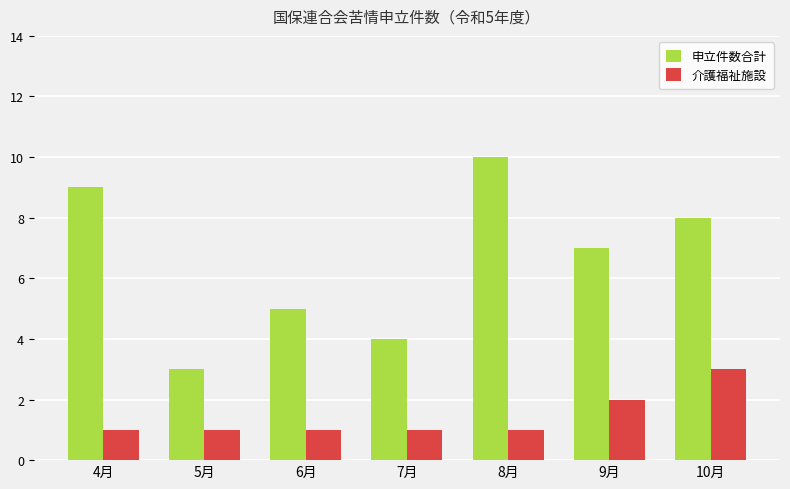

Reading right to left, list all the values displayed in this chart.

申立件数合計: 10月=8	9月=7	8月=10	7月=4	6月=5	5月=3	4月=9
介護福祉施設: 10月=3	9月=2	8月=1	7月=1	6月=1	5月=1	4月=1